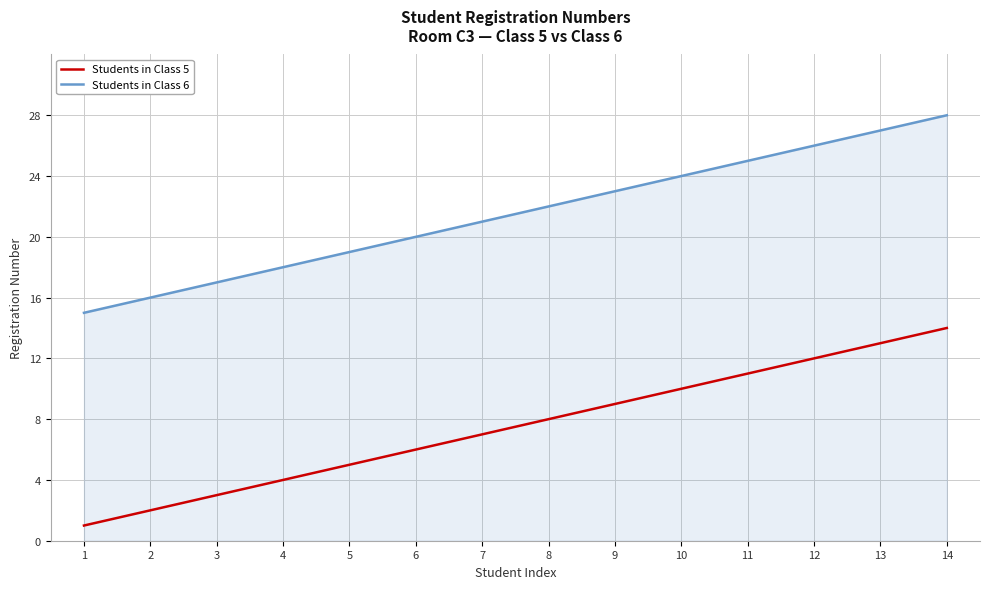

What is the sum of all Students in Class 6 values?

301